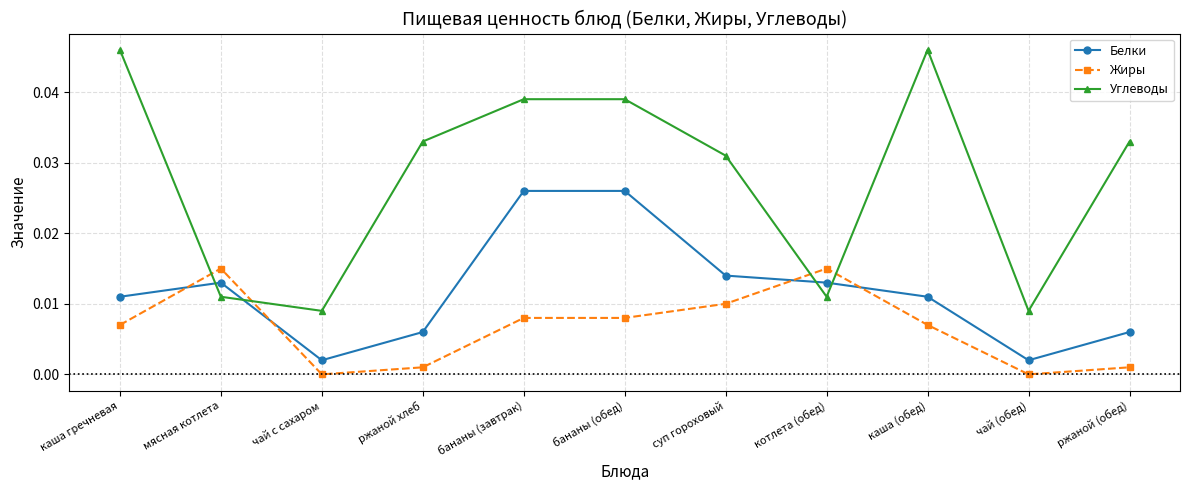

Rank the series by their average value, from lowest to highest.

Жиры, Белки, Углеводы